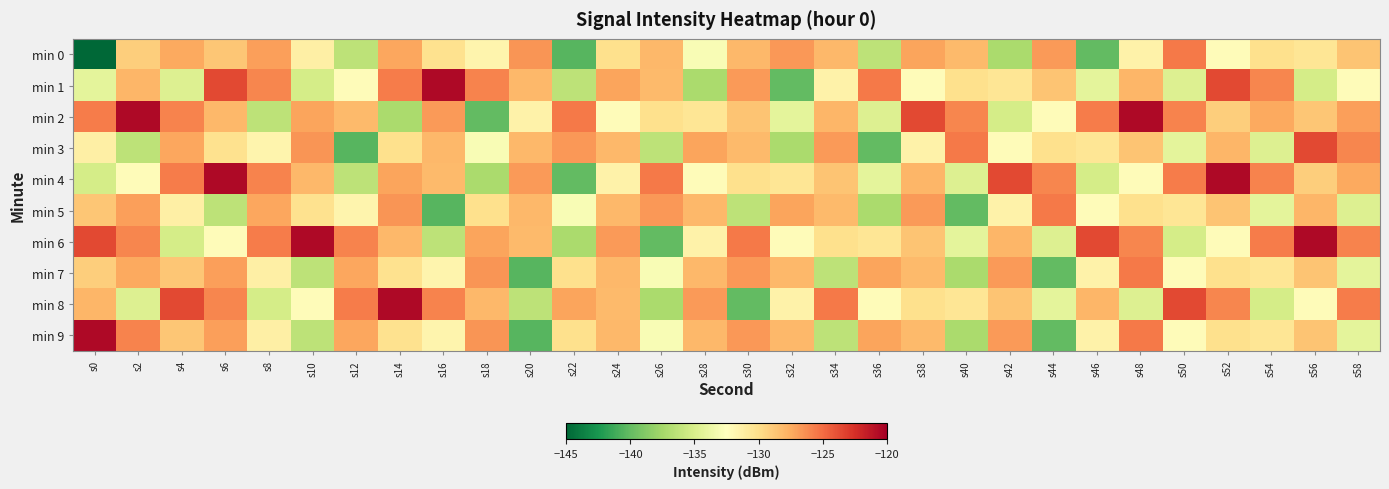

What is the difference between the highest and lowest values at s58?

9.0